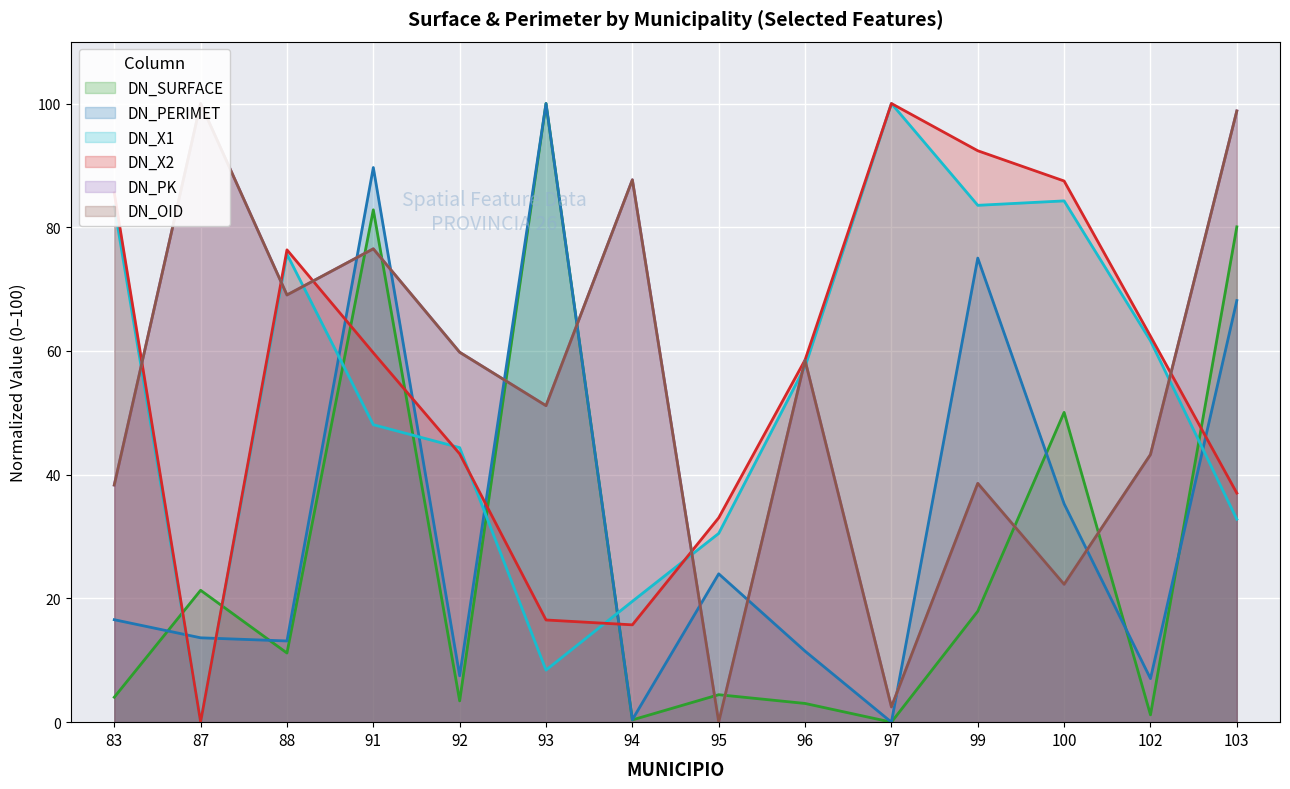

At which category is the sum across all series the highest?

91